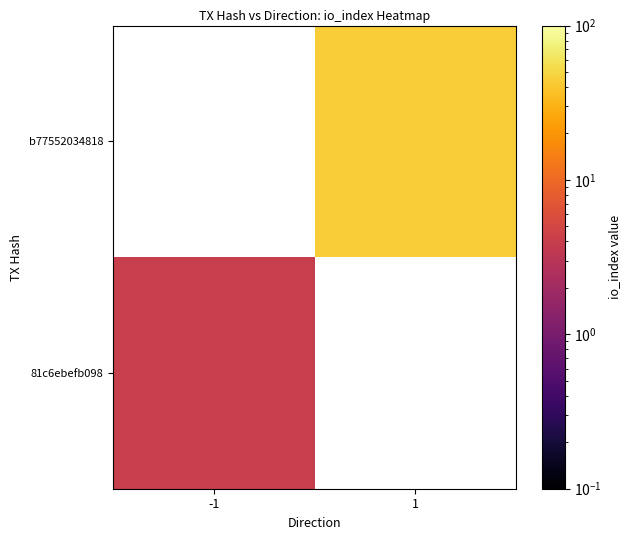

List the labels in order of 81c6ebefb098 value, largest first.

-1, 1